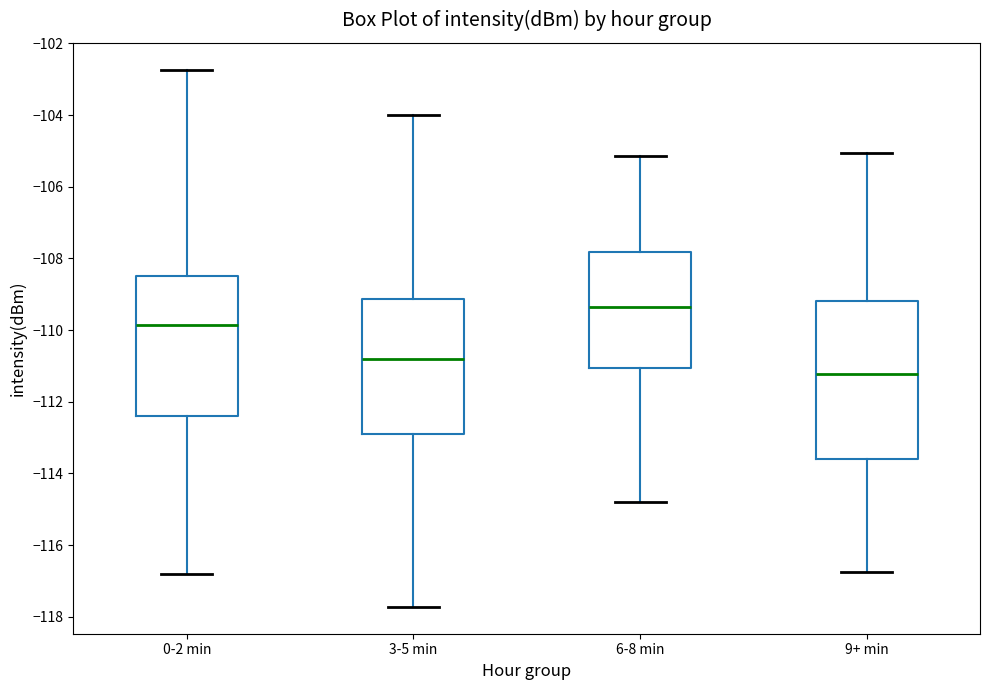

Comparing the boxes themselves (not the whiskers), which one is the tallest?

9+ min